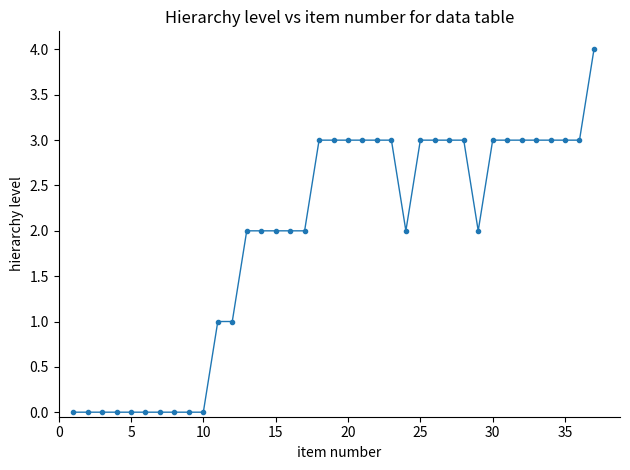

What is the maximum value shown in the chart?

4